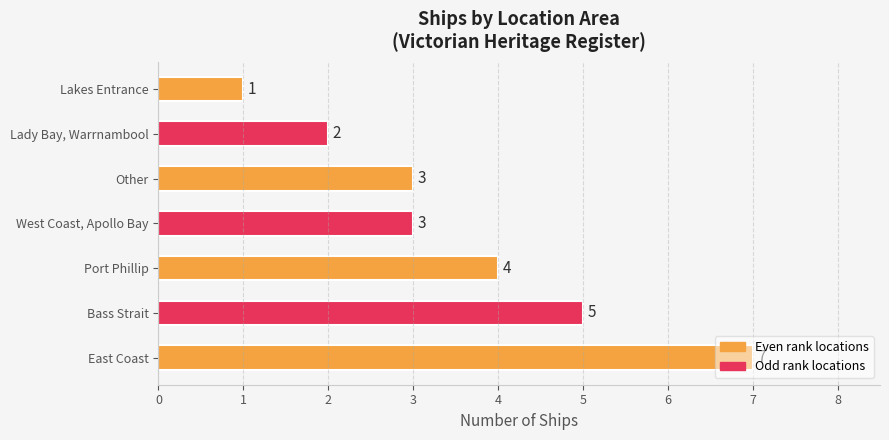

Count the values in the range 2 to 5.

5